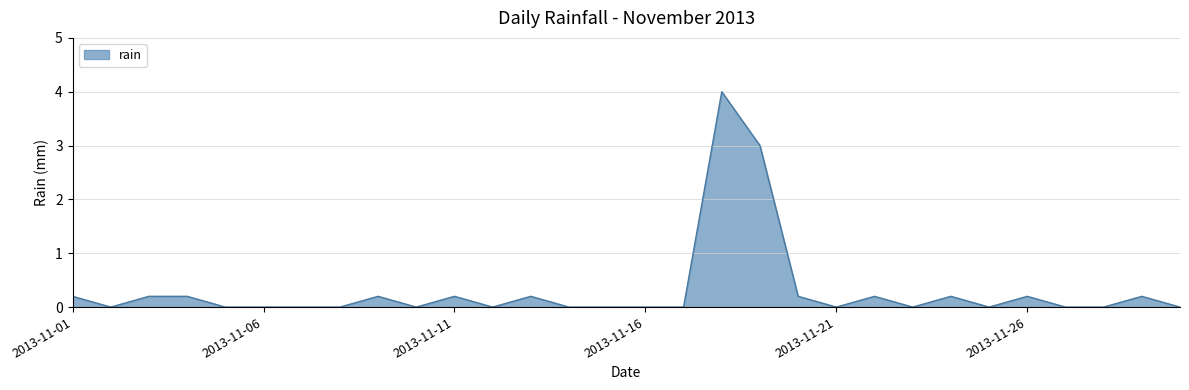

What is the difference between the maximum and minimum values?

4.0